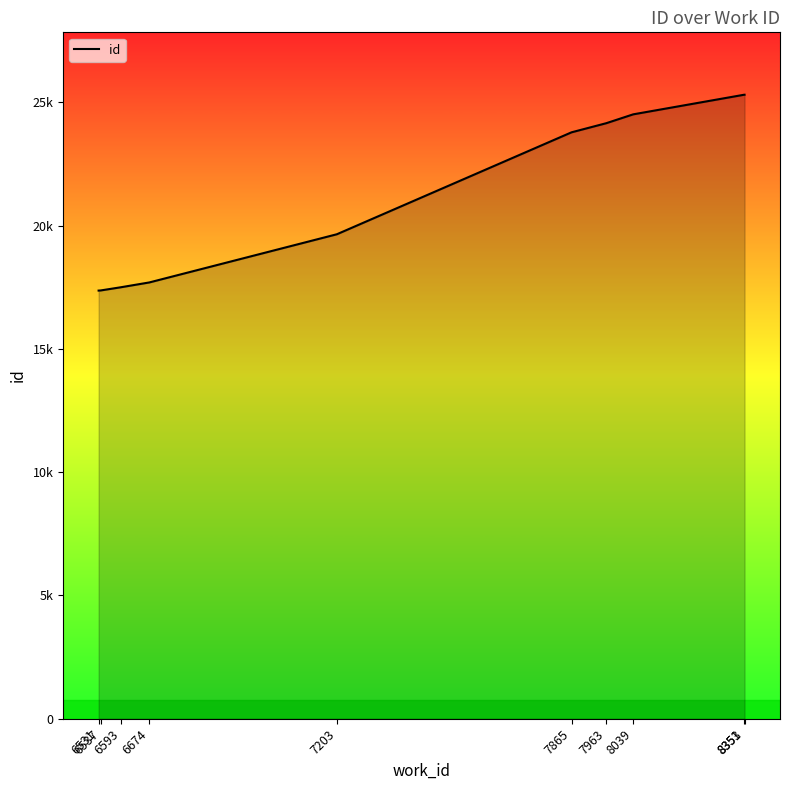

Which has a higher value, 6531 or 8353?

8353